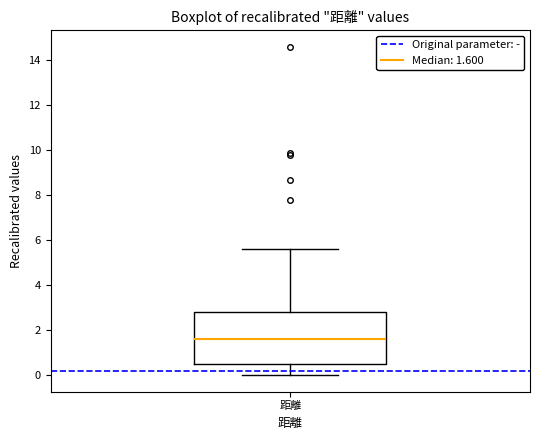

Transcribe this box plot: give where the median line is, the range the box spans, and where the two whiskers end, as read against the y-axis. The values are not printed on the chart, so give them approximately, as read against the axis.

median 1.6, box 0.6 to 2.8, whiskers 0.0 to 5.6